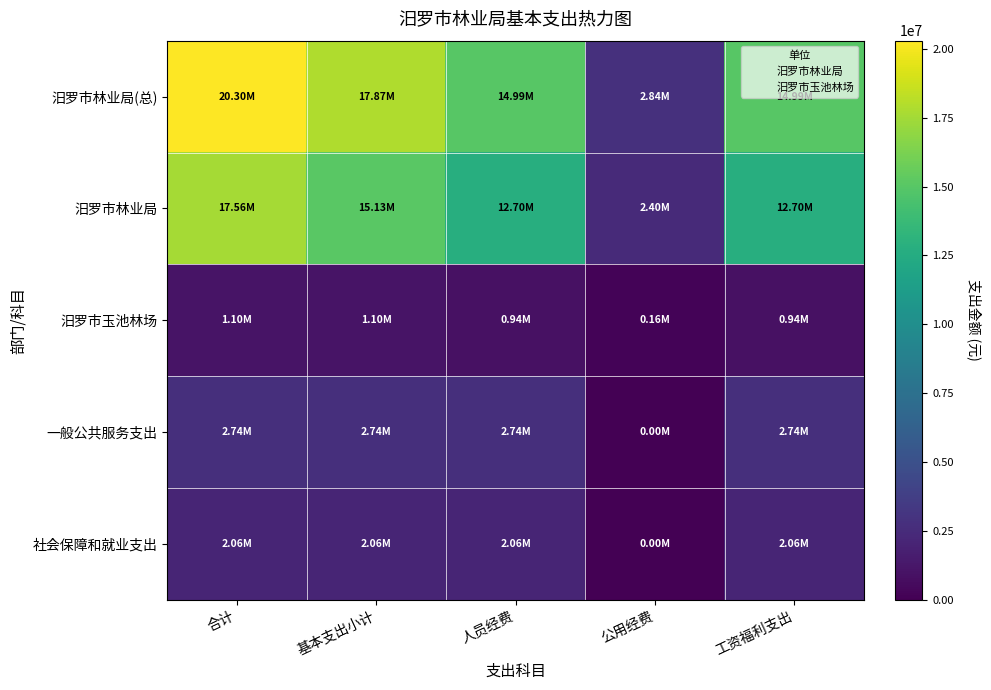

What is the total value across all series at 合计?

43764380